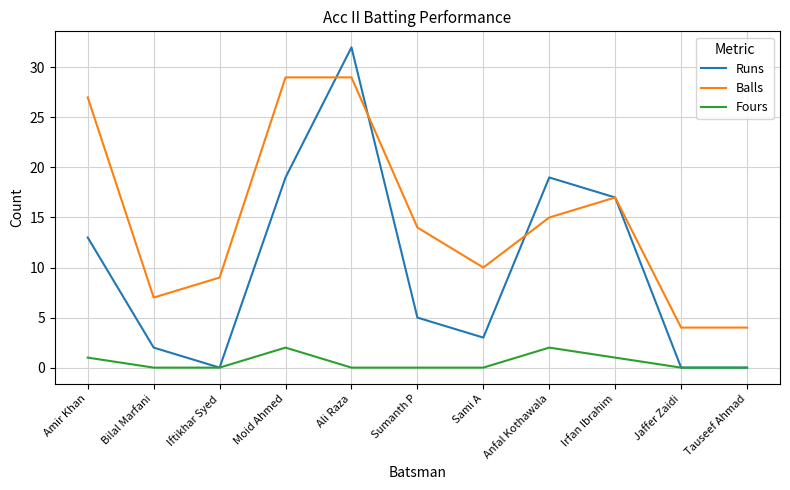

Is the value of Balls at Amir Khan greater than the value of Fours at Anfal Kothawala?

Yes